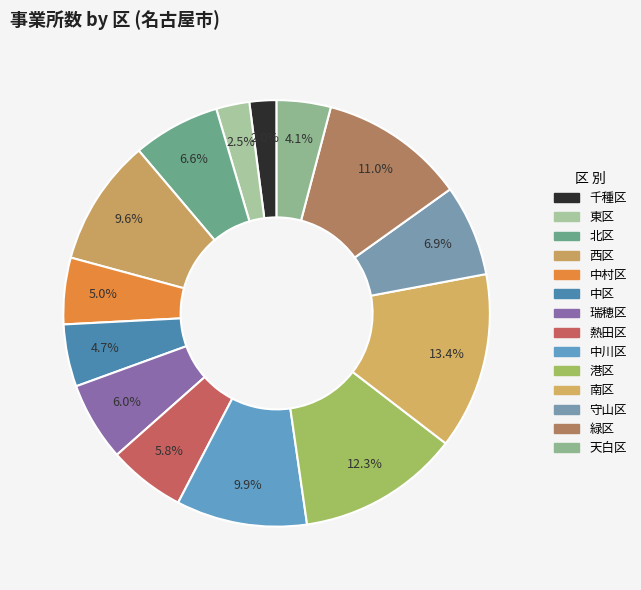

To the nearest percent, what percentage of the pie is 西区?

10%